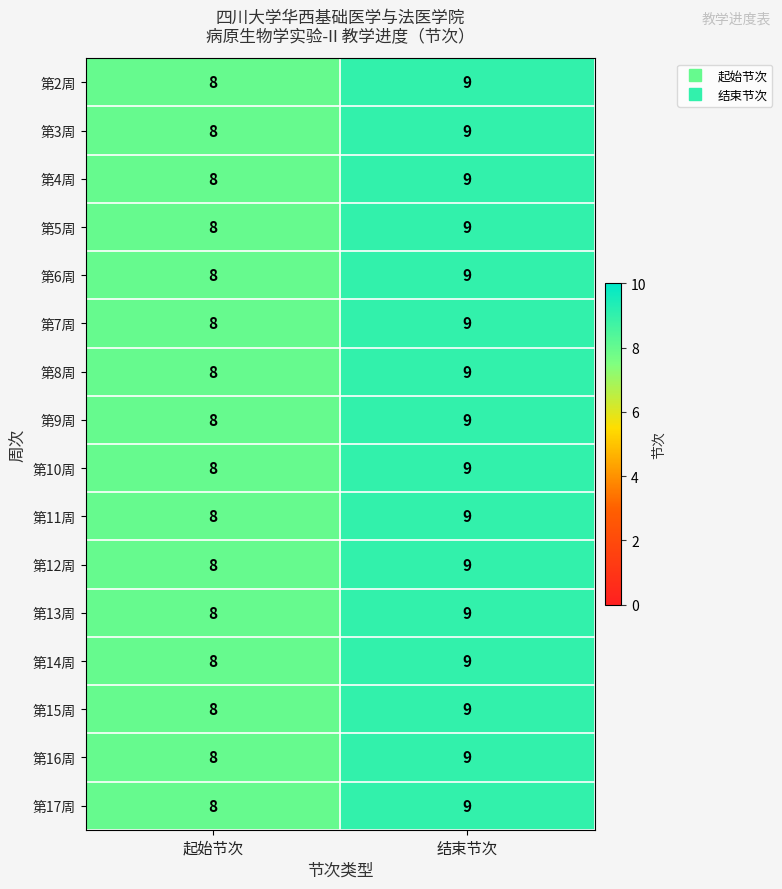

What is the greatest value displayed?

9